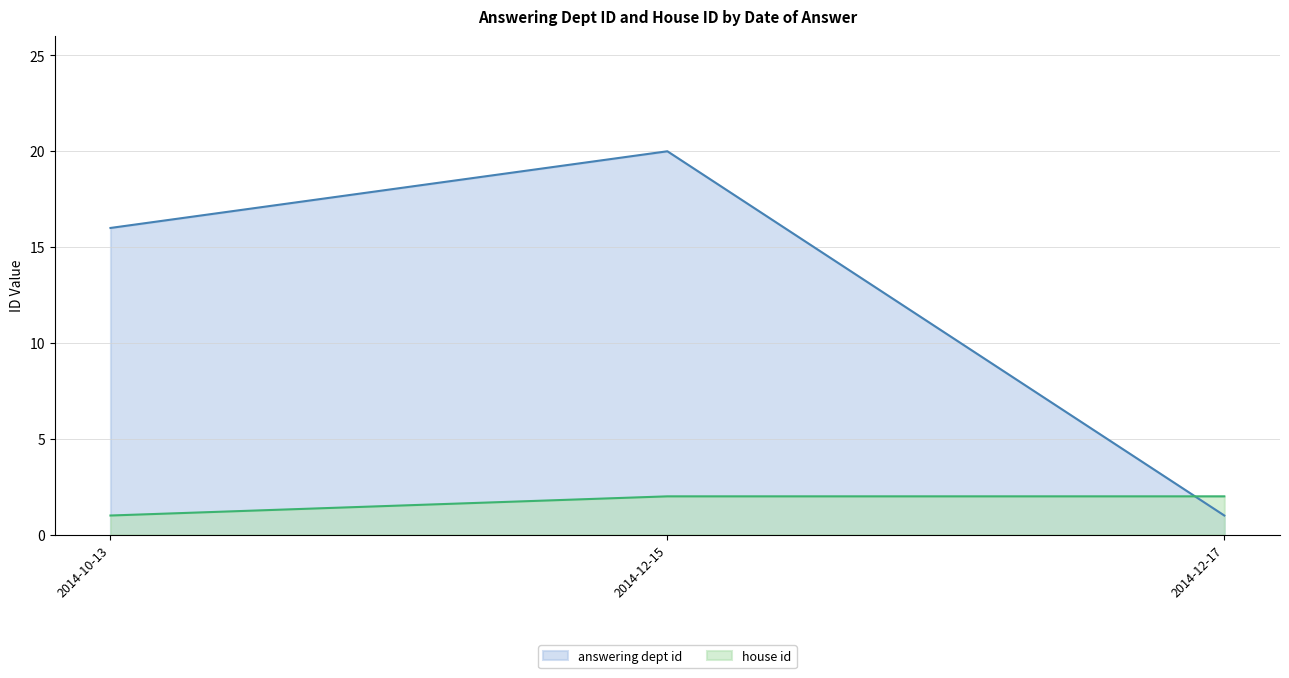

The answering dept id series shows 9 at 2014-10-13. True or false?

False